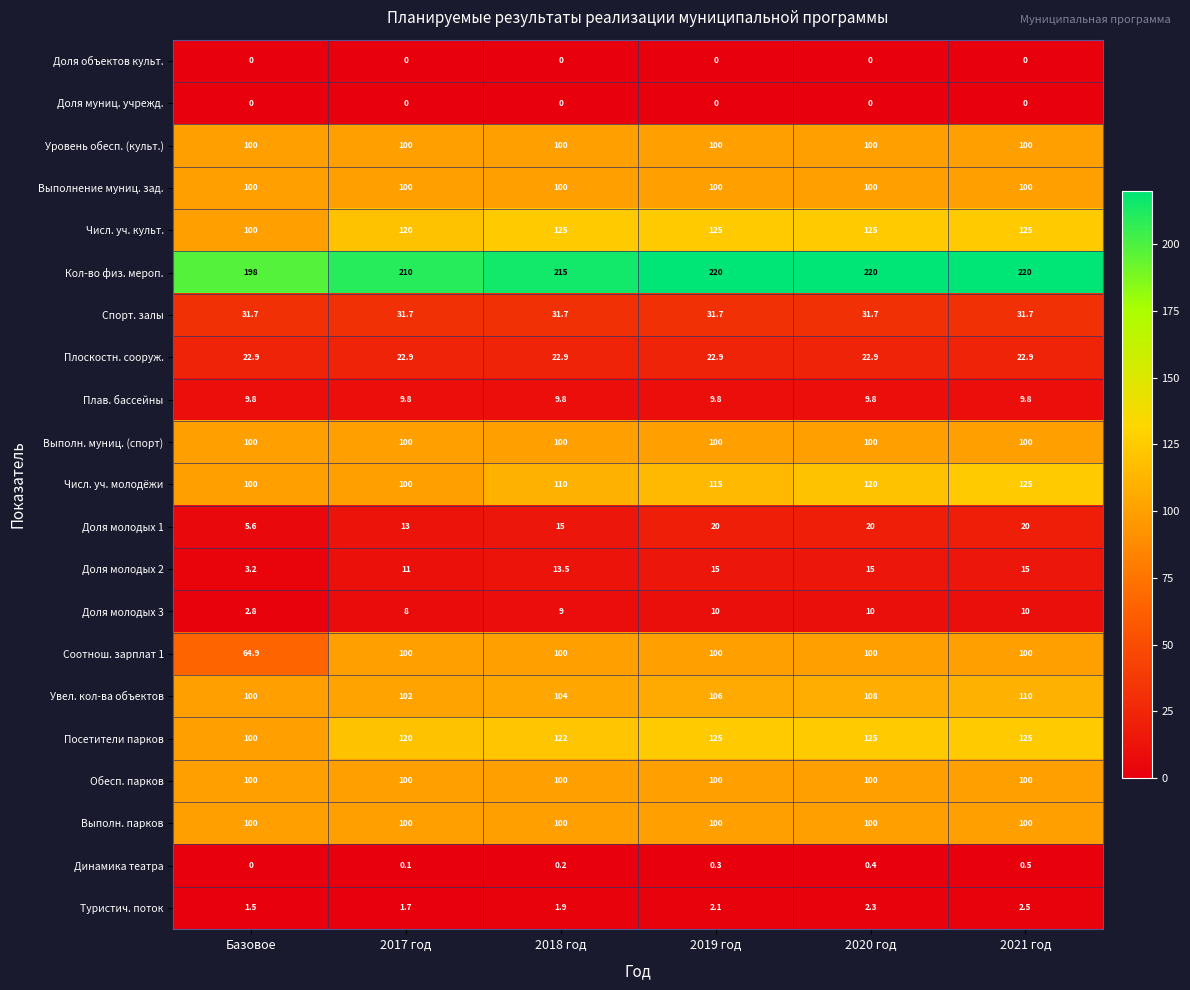

True or false: Числ. уч. культ. has a value of 64.9 at 2017 год.

False